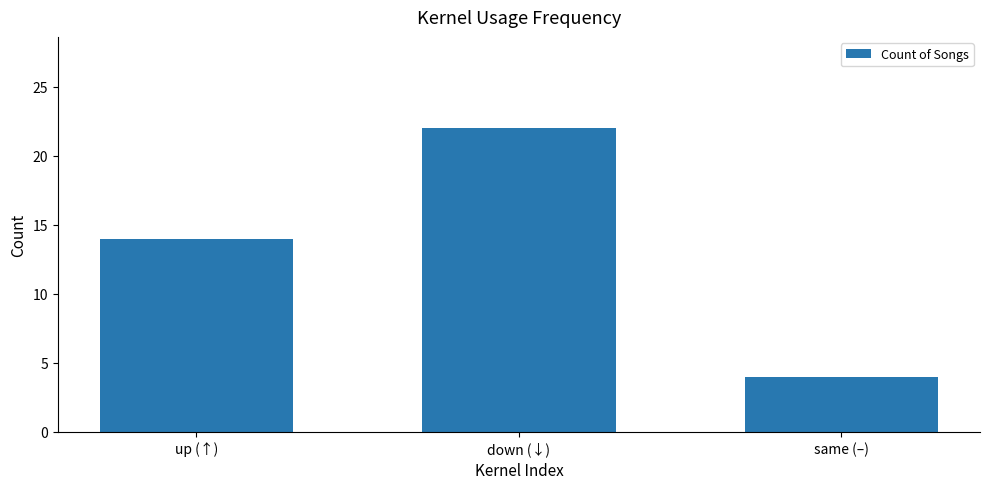

What is the difference between the maximum and minimum values?

18